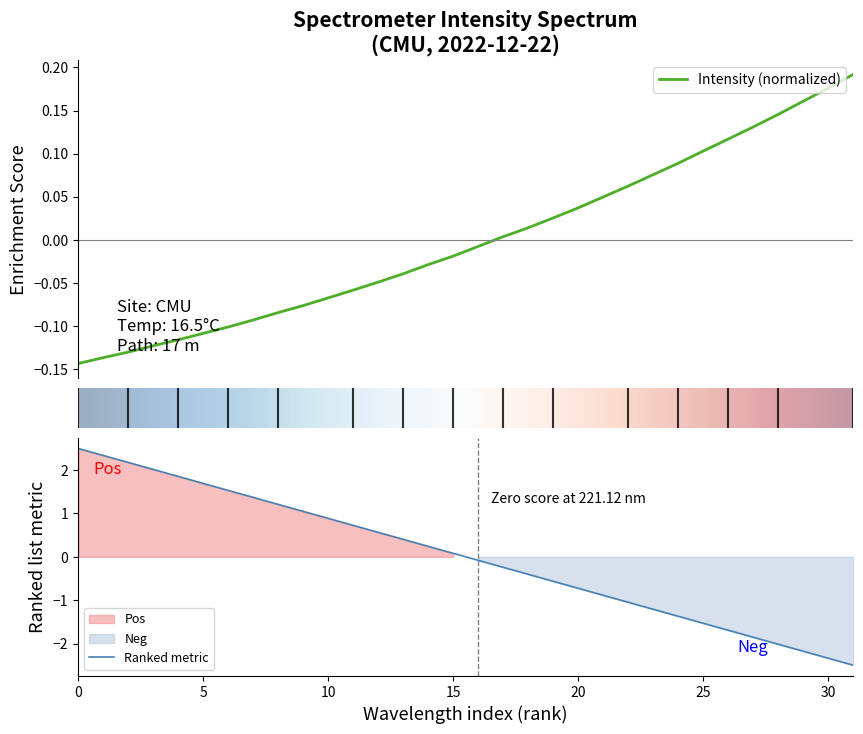

What is the lowest value of the Ranked metric series?

-2.5